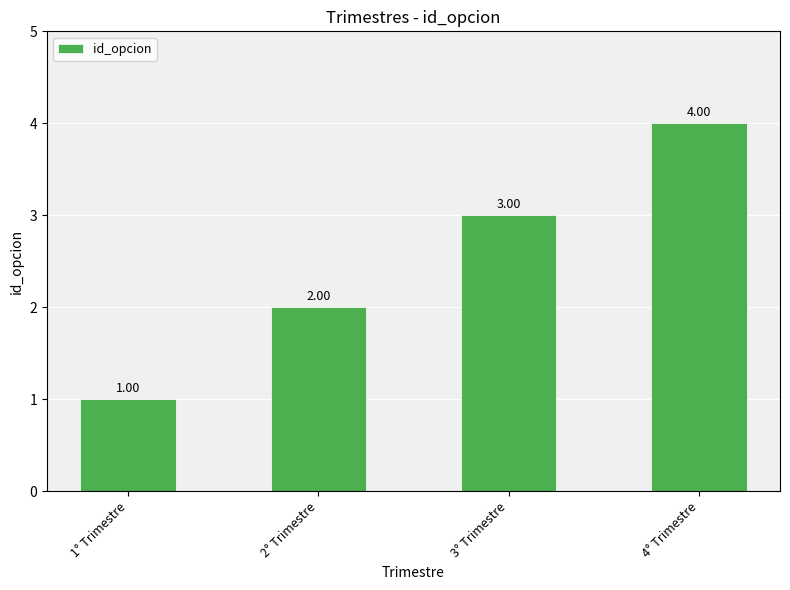

Which category has the lowest value across all series?

1° Trimestre